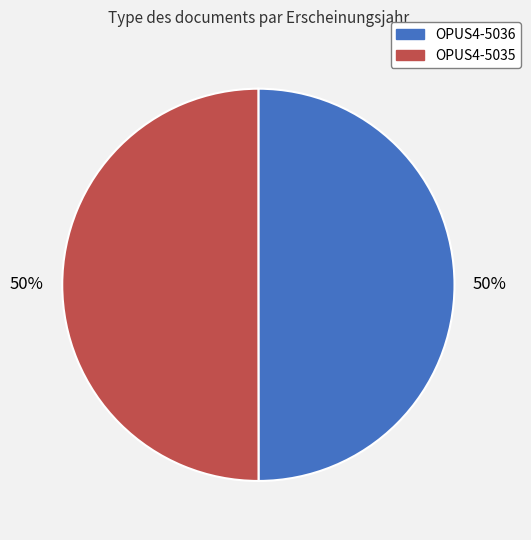

What percentage is the OPUS4-5036 slice, to the nearest percent?

50%